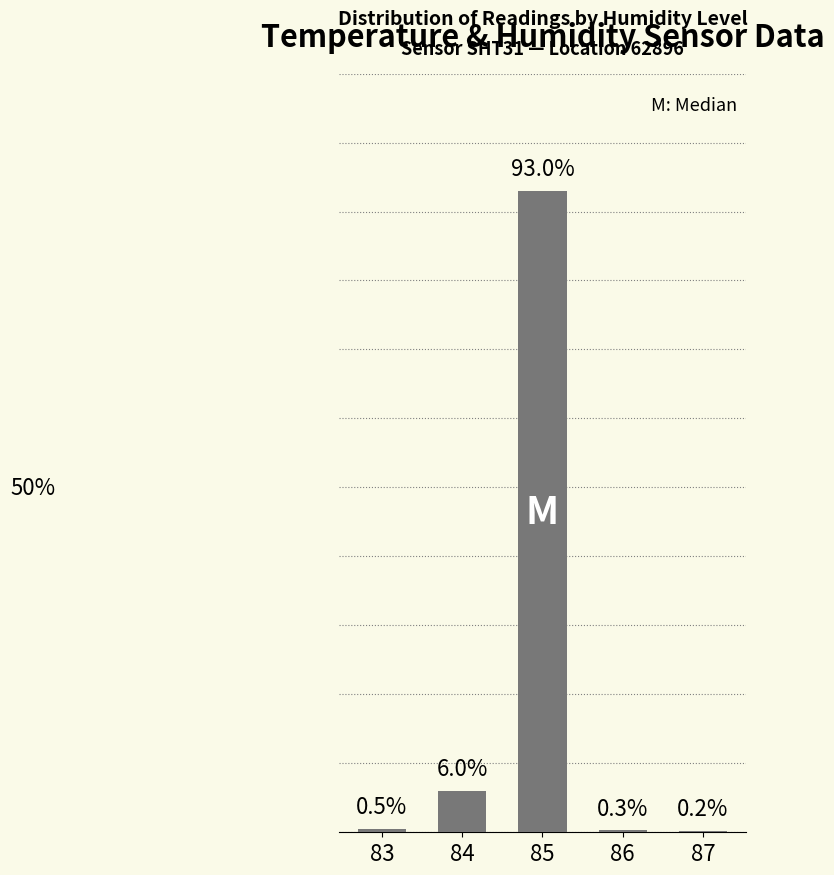

What is the difference between the second highest and minimum values?

5.8